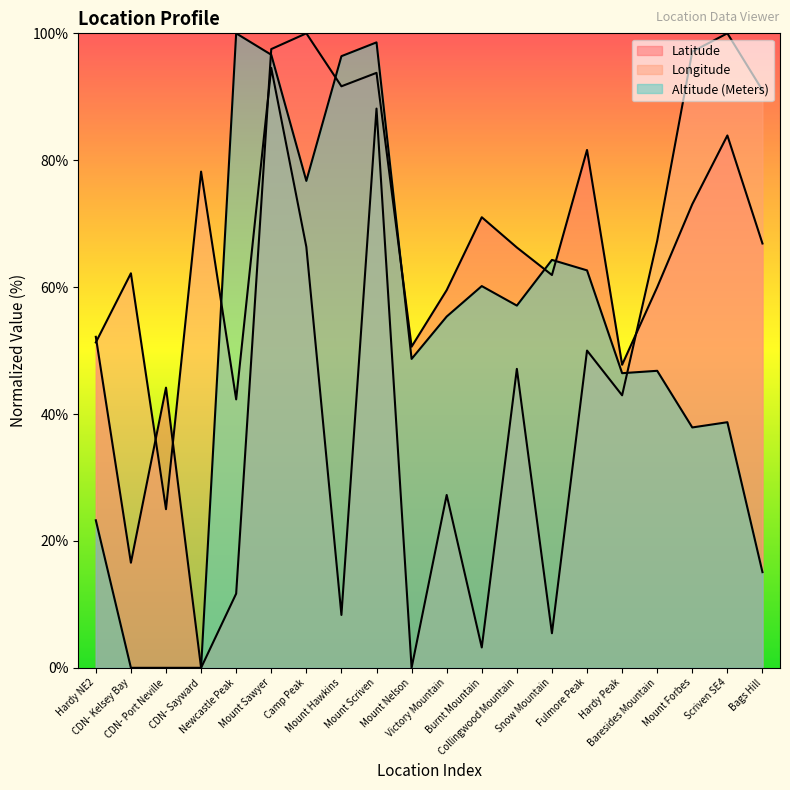

At which label does Altitude (Meters) first exceed 55?

Newcastle Peak